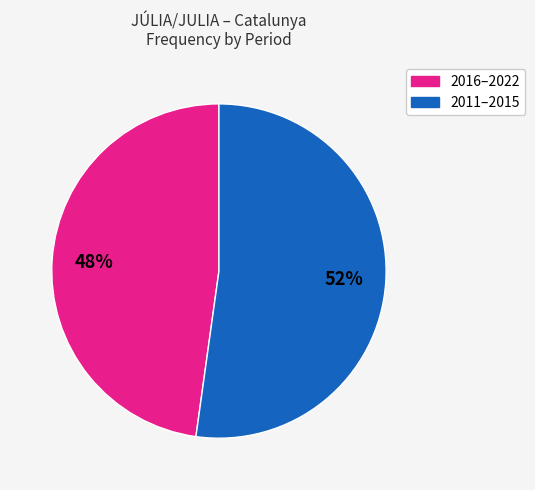

Does any single category account for the majority?

Yes